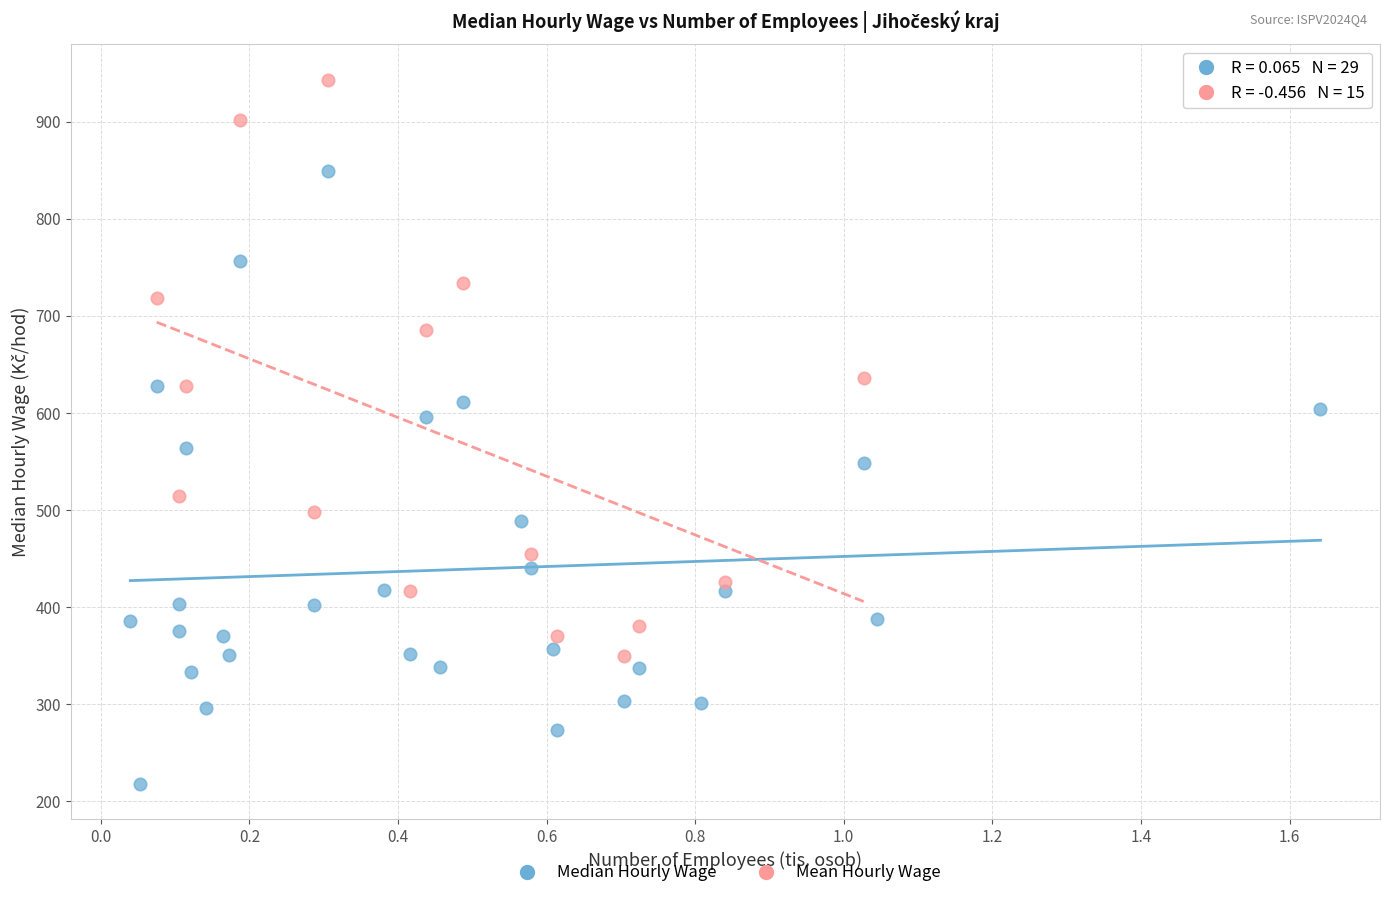

Which series reaches the maximum Y coordinate?

Mean Hourly Wage